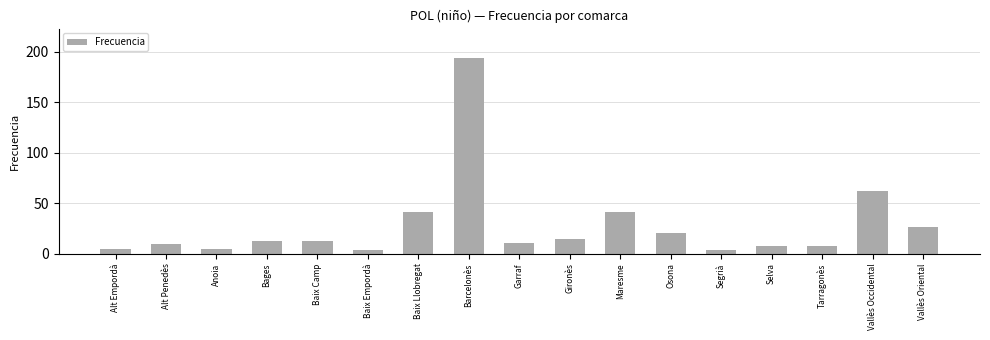

Is it true that the value at Osona is 20?

True